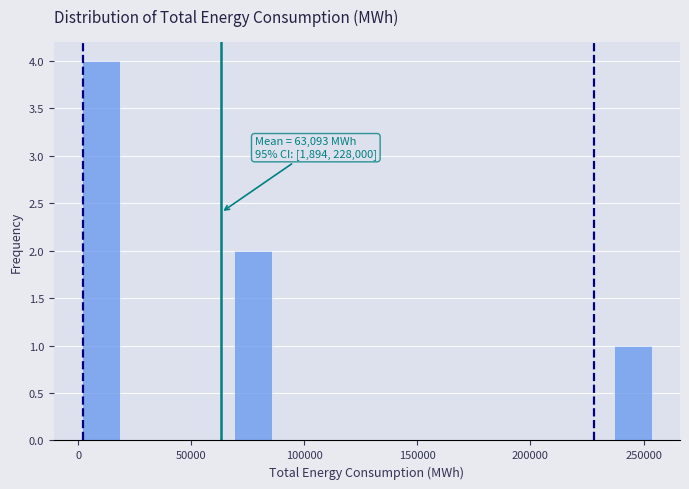

Read against the x-axis, roughly where is the centre of the tallest bar?

10000